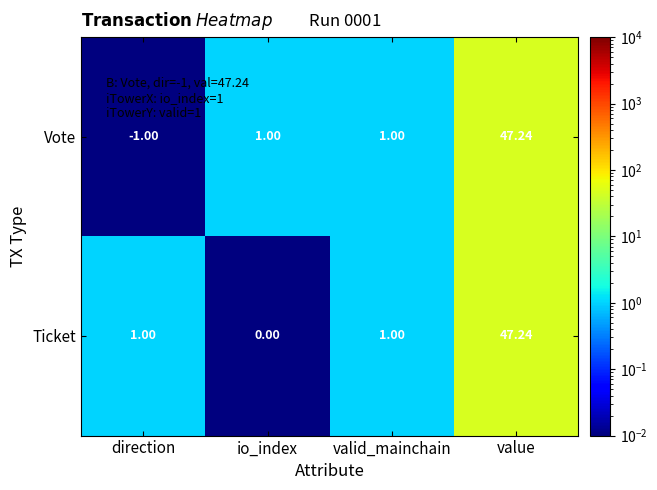

Rank the series by their average value, from highest to lowest.

Ticket, Vote